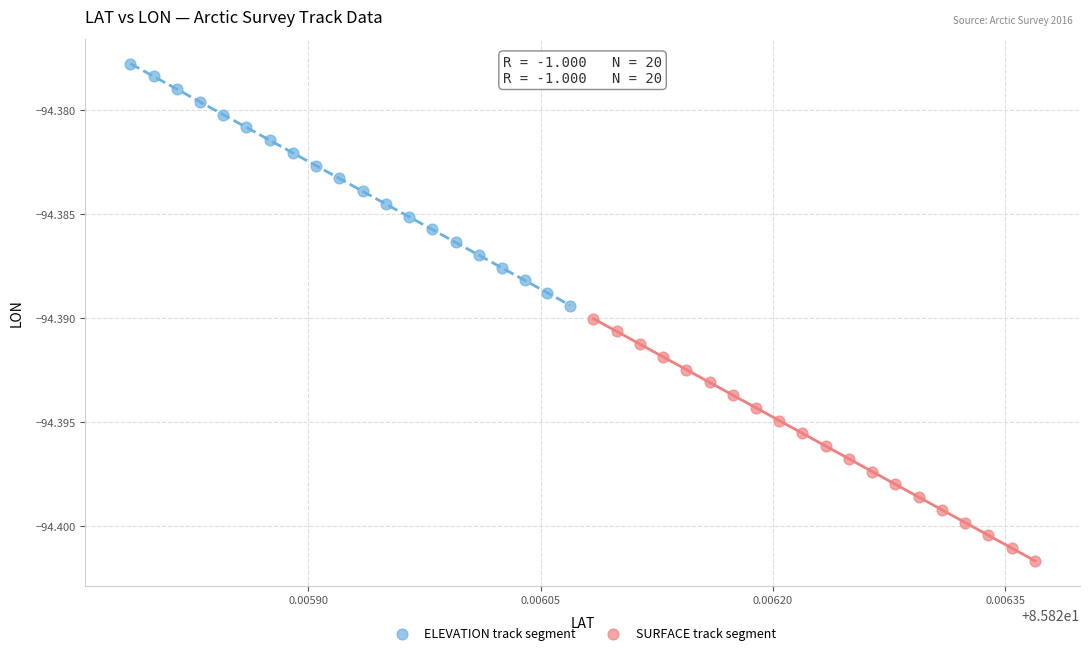

Which series has the widest spread of Y values?

ELEVATION track segment